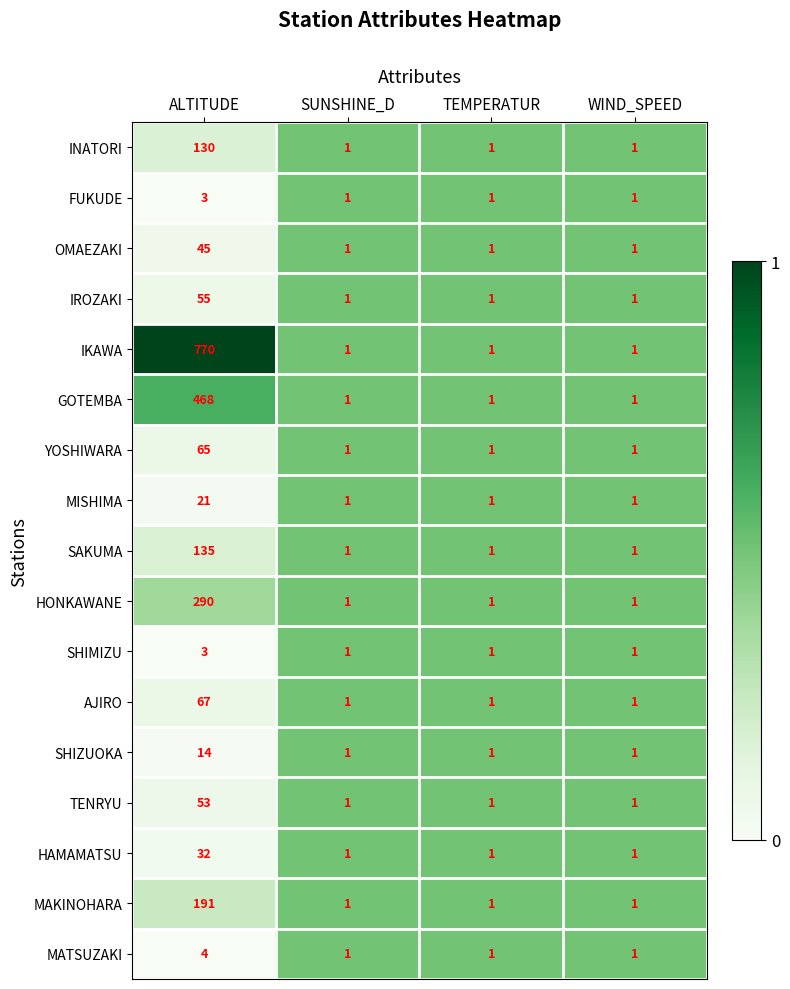

True or false: GOTEMBA has a value of 1 at TEMPERATUR.

True